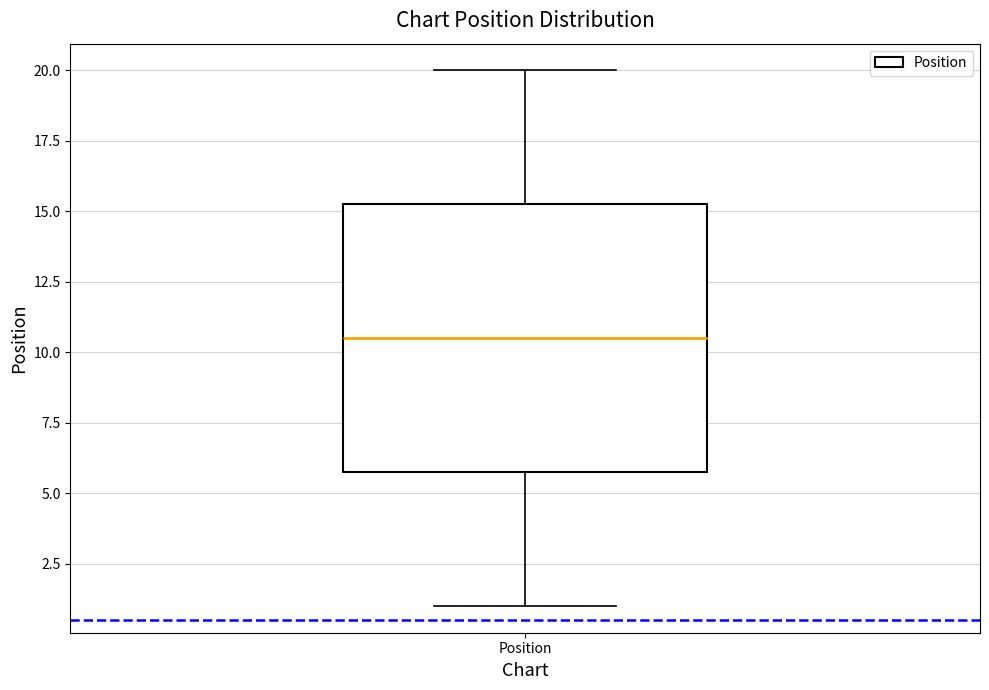

Where does the lower whisker of the box for Position end on the y-axis? The values are not printed on the chart, so give them approximately, as read against the axis.

1.0